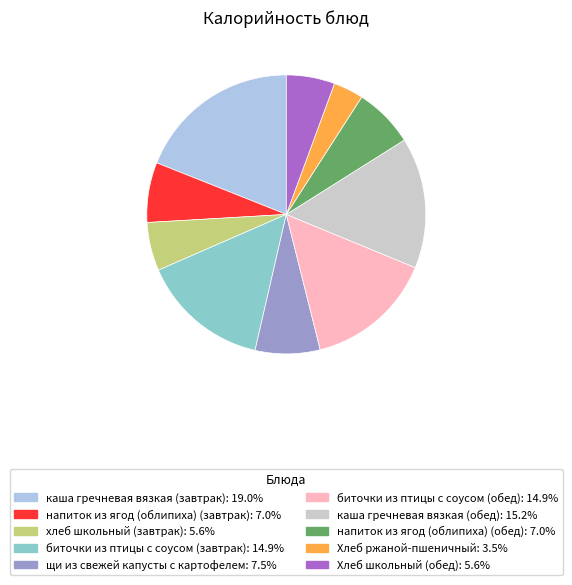

Which category has the biggest portion of the pie?

каша гречневая вязкая (завтрак)